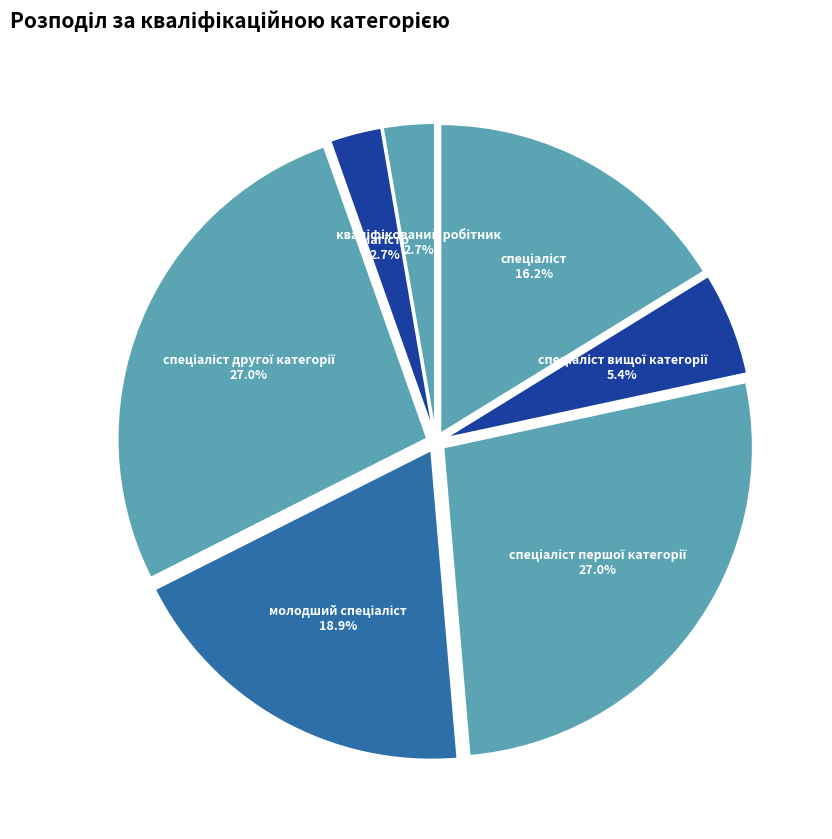

Is there any slice that represents more than half of the pie?

No